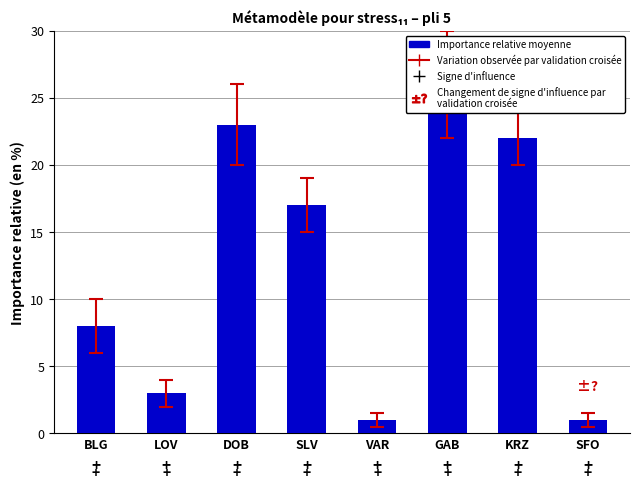

Count the number of data series in this chart.

1